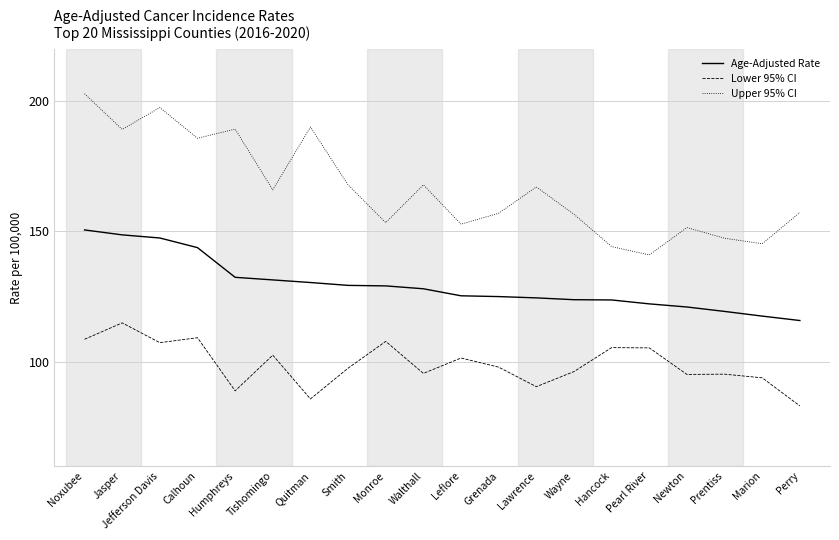

Read the Age-Adjusted Rate value at Wayne.

123.8